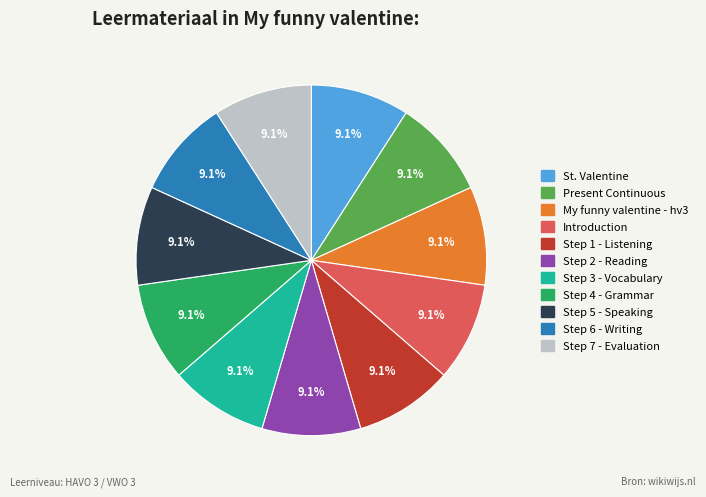

Is there a majority slice in this chart?

No